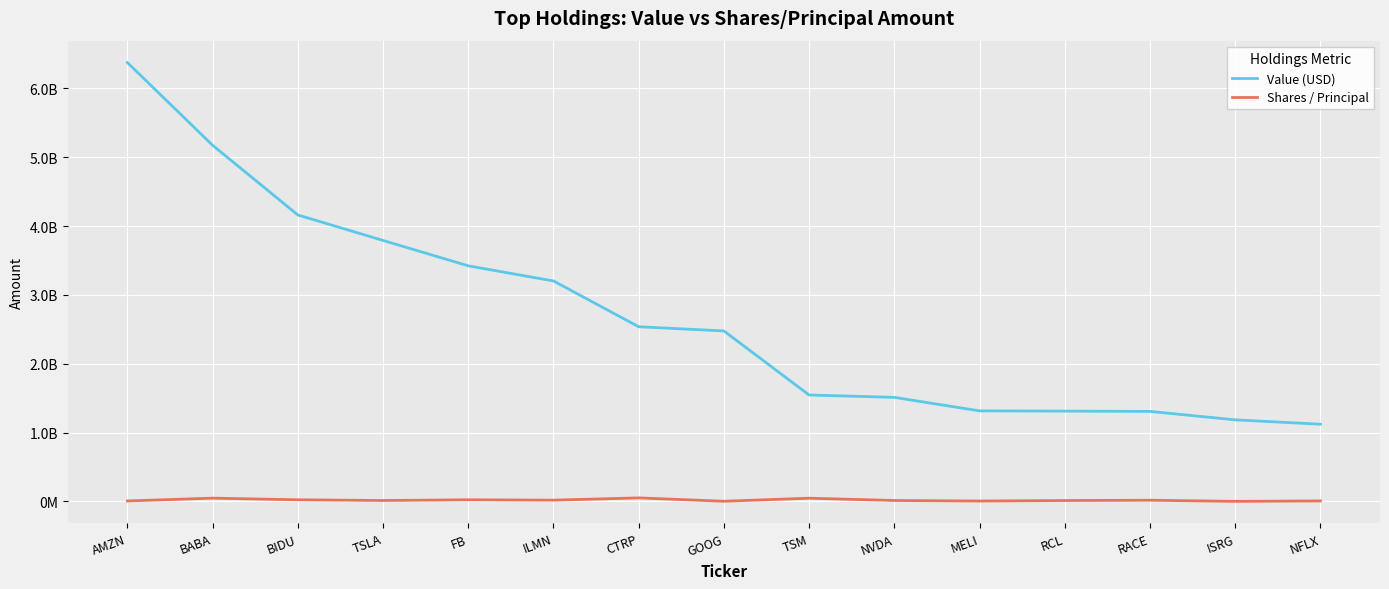

What are all the series names shown in the legend?

Value (USD), Shares / Principal